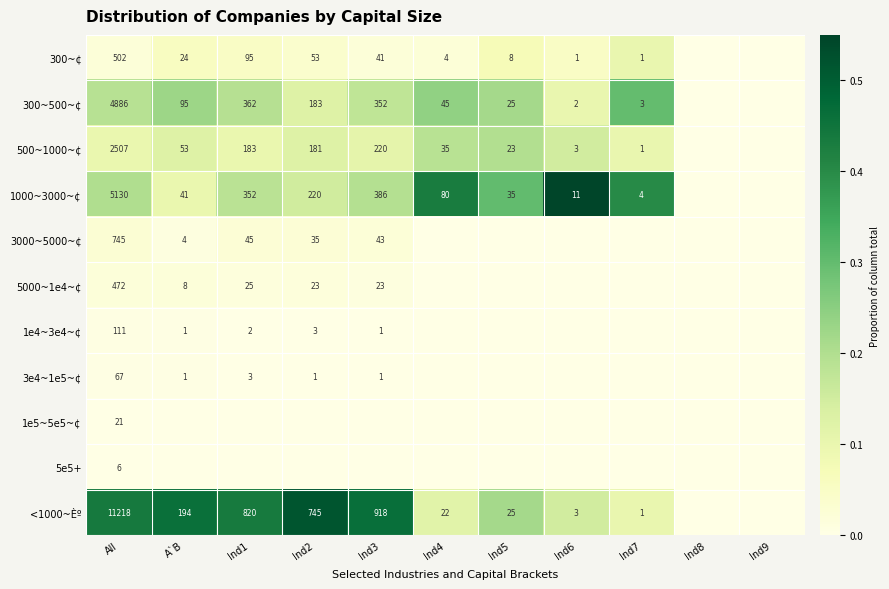

True or false: 300~500~¢ has a value of 3 at Ind7.

True